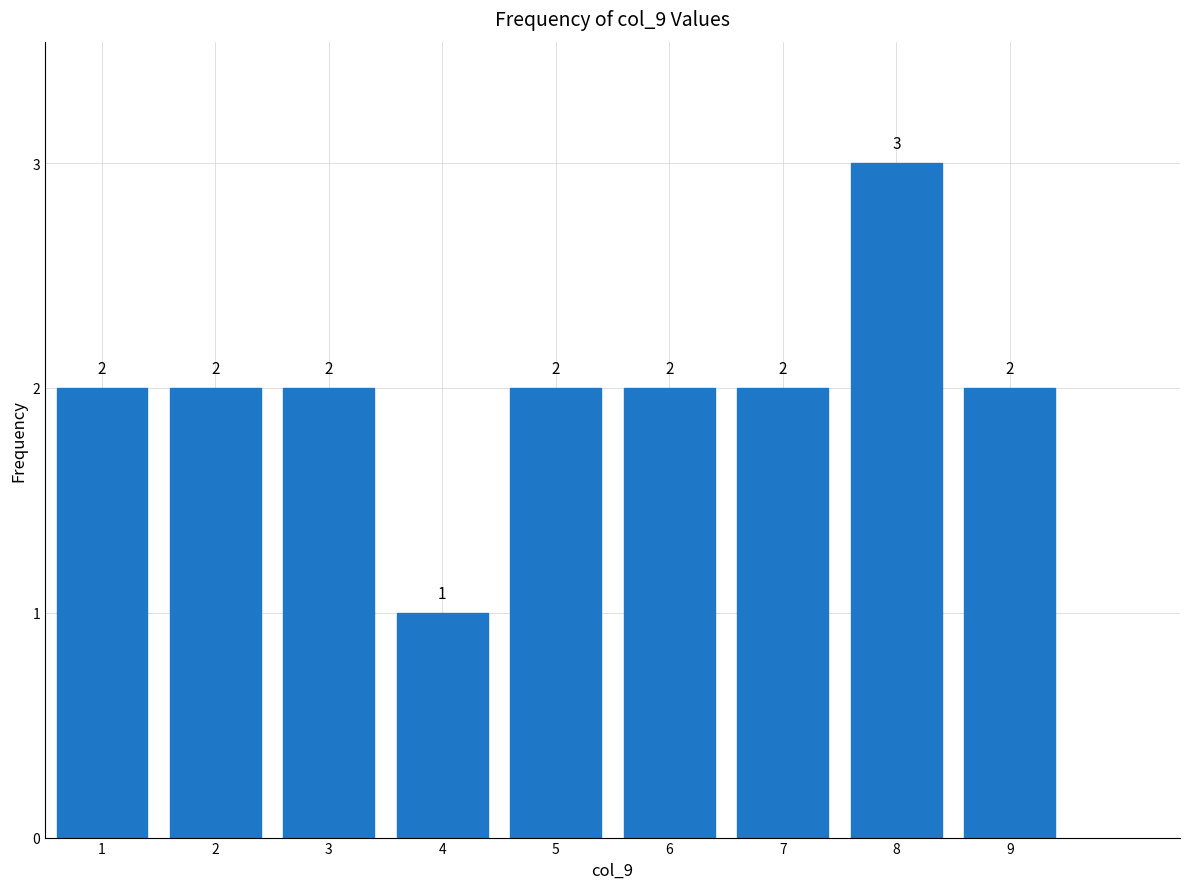

Reading left to right, transcribe this chart: for each bar, give the range it covers on the x-axis and its height.

0.5 to 1.5: 2
1.5 to 2.5: 2
2.5 to 3.5: 2
3.5 to 4.5: 1
4.5 to 5.5: 2
5.5 to 6.5: 2
6.5 to 7.5: 2
7.5 to 8.5: 3
8.5 to 9.5: 2